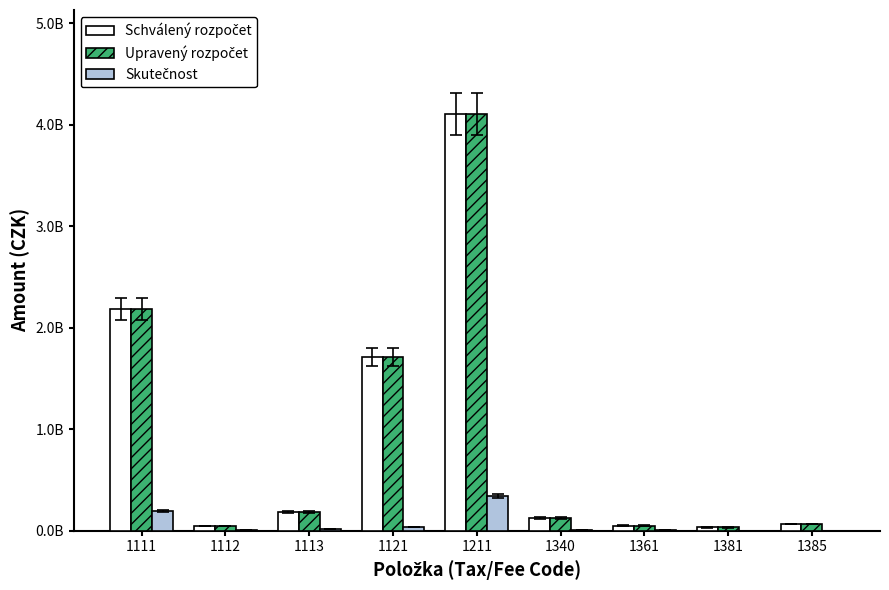

Between 1385 and 1340, which is larger?

1340